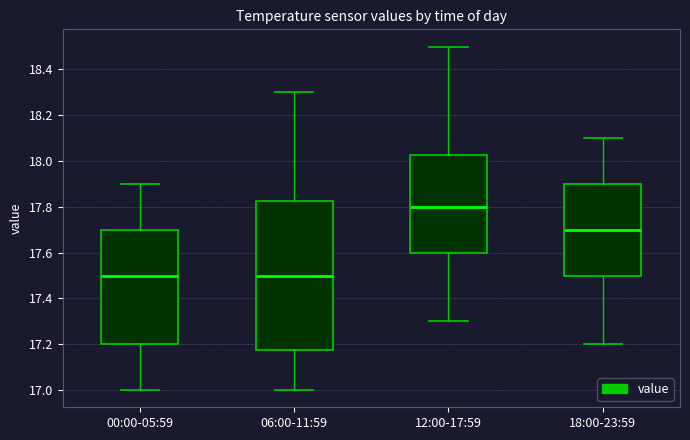

Comparing the boxes themselves (not the whiskers), which one is the tallest?

06:00-11:59